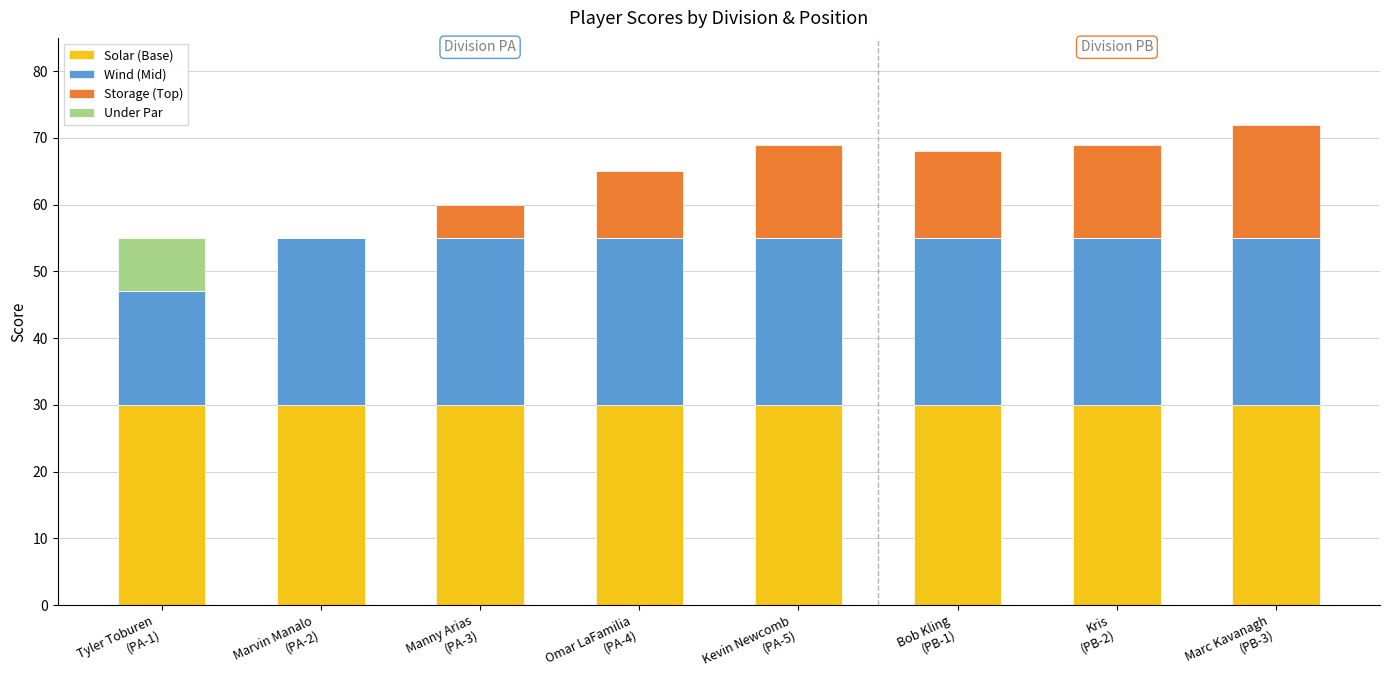

How many categories are shown in the chart?

8